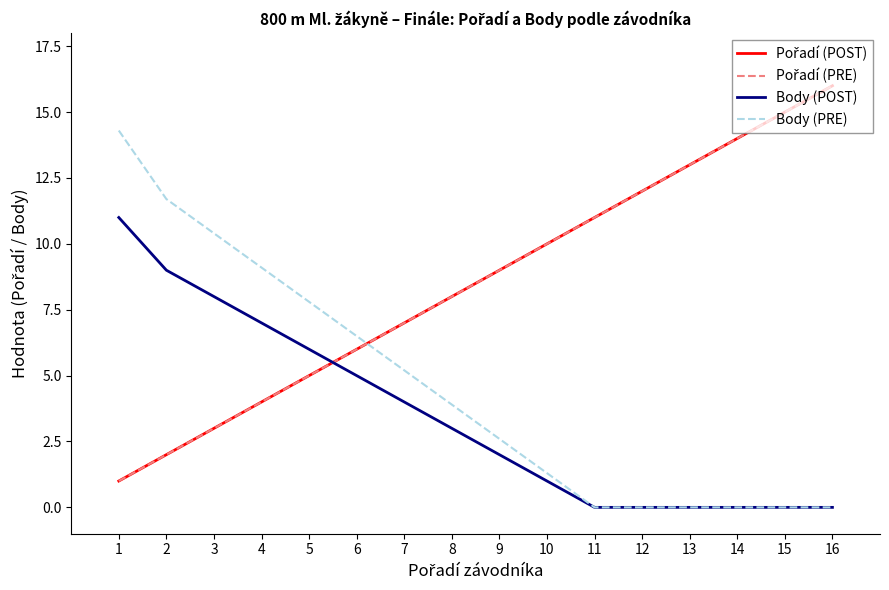

Reading right to left, list all the values displayed in this chart.

Pořadí (POST): 16=16.0	15=15.0	14=14.0	13=13.0	12=12.0	11=11.0	10=10.0	9=9.0	8=8.0	7=7.0	6=6.0	5=5.0	4=4.0	3=3.0	2=2.0	1=1.0
Pořadí (PRE): 16=16.0	15=15.0	14=14.0	13=13.0	12=12.0	11=11.0	10=10.0	9=9.0	8=8.0	7=7.0	6=6.0	5=5.0	4=4.0	3=3.0	2=2.0	1=1.0
Body (POST): 16=0.0	15=0.0	14=0.0	13=0.0	12=0.0	11=0.0	10=1.0	9=2.0	8=3.0	7=4.0	6=5.0	5=6.0	4=7.0	3=8.0	2=9.0	1=11.0
Body (PRE): 16=0.0	15=0.0	14=0.0	13=0.0	12=0.0	11=0.0	10=1.3	9=2.6	8=3.9	7=5.2	6=6.5	5=7.8	4=9.1	3=10.4	2=11.7	1=14.3